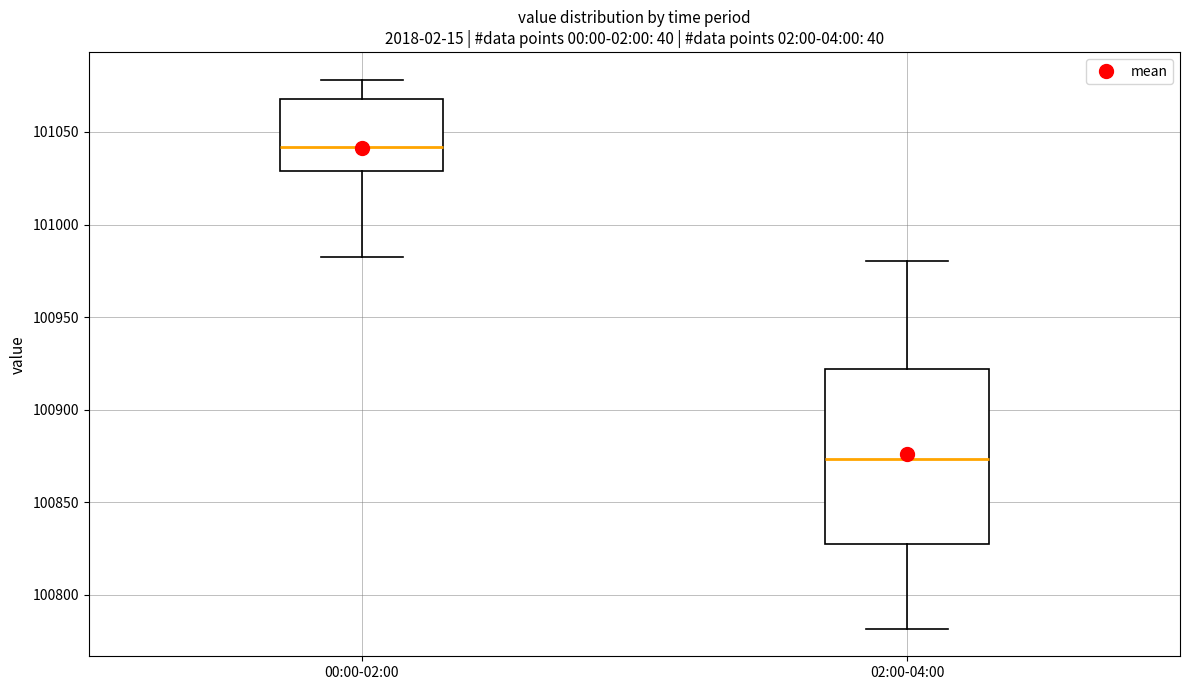

Where does the median line of the box for 00:00-02:00 sit on the y-axis? The values are not printed on the chart, so give them approximately, as read against the axis.

101040